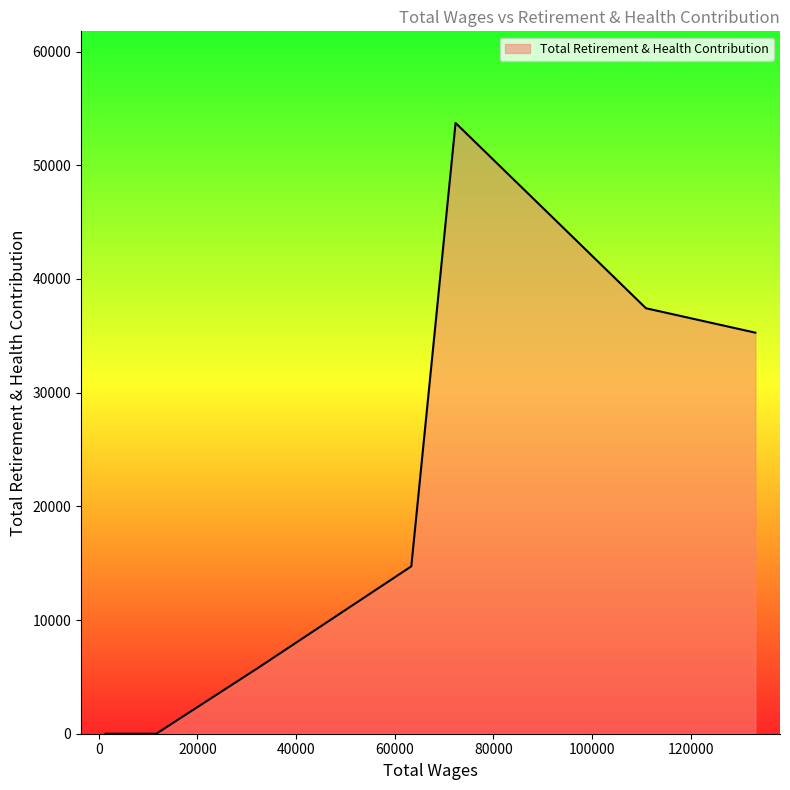

How many series are shown in this chart?

1